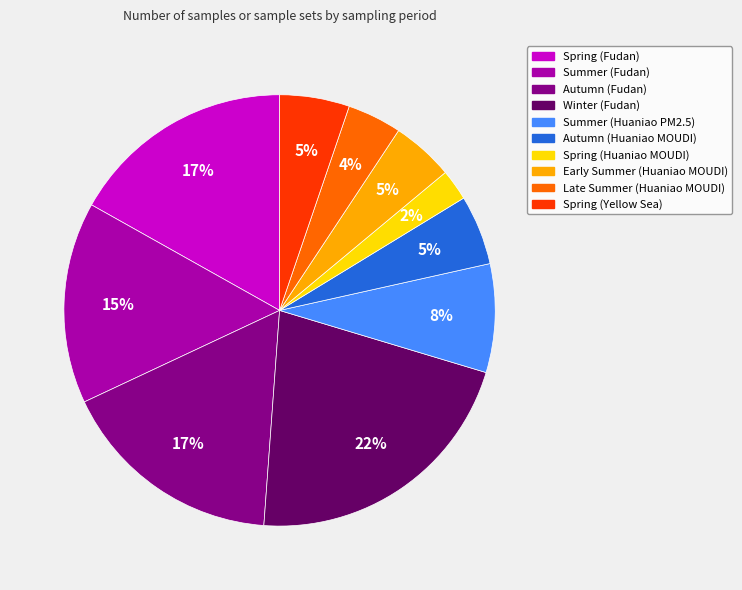

To the nearest percent, what is the average slice percentage?

10%